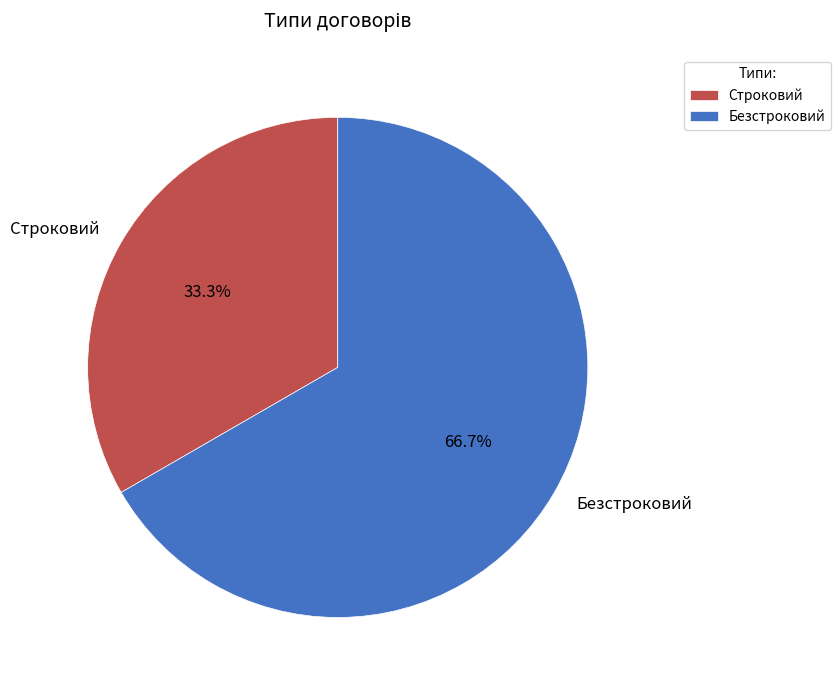

Which has a higher value, Строковий or Безстроковий?

Безстроковий